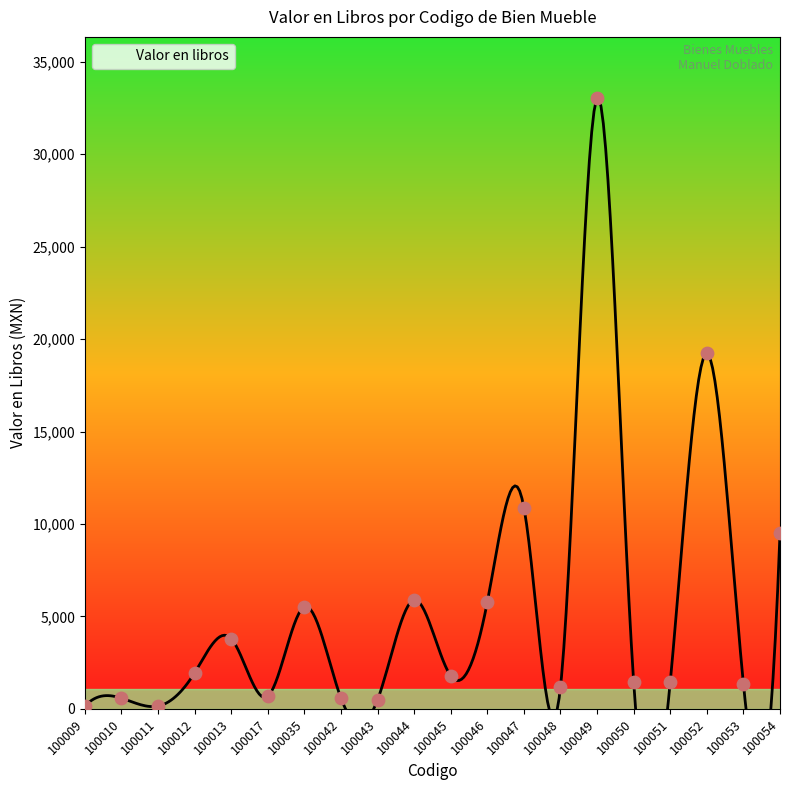

What is the ratio of the value at 100012 to the value at 100009?

13.0